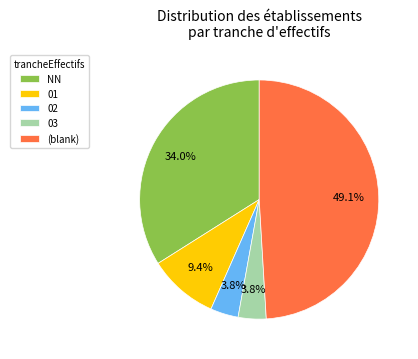

Is NN the majority of the pie?

No